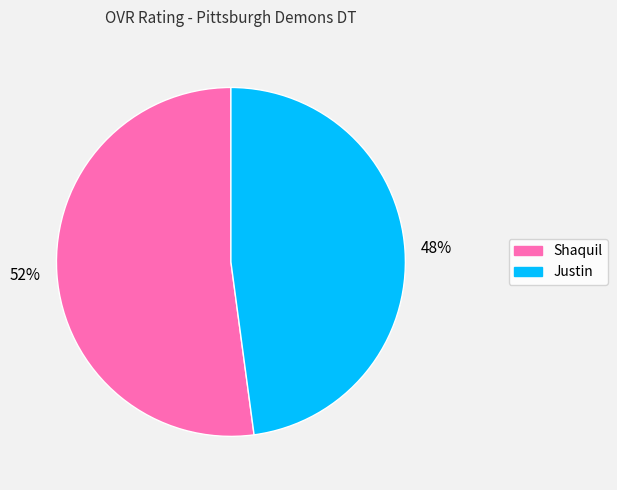

To the nearest percent, what is the difference between the Shaquil and Justin slice percentages?

4%